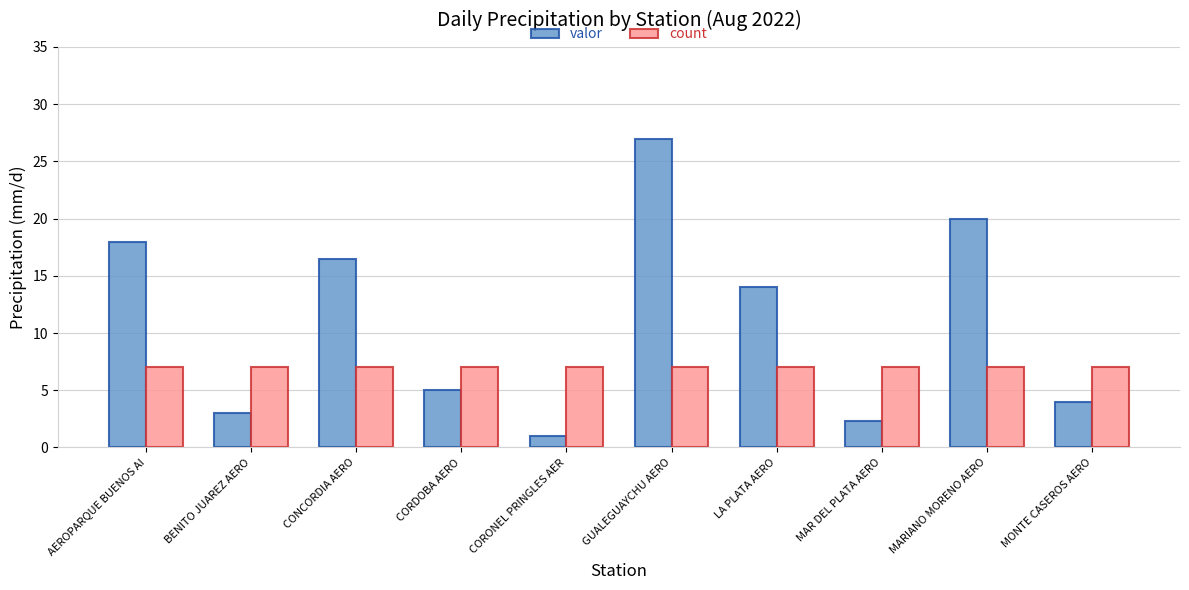

Read the valor value at AEROPARQUE BUENOS AI.

18.0